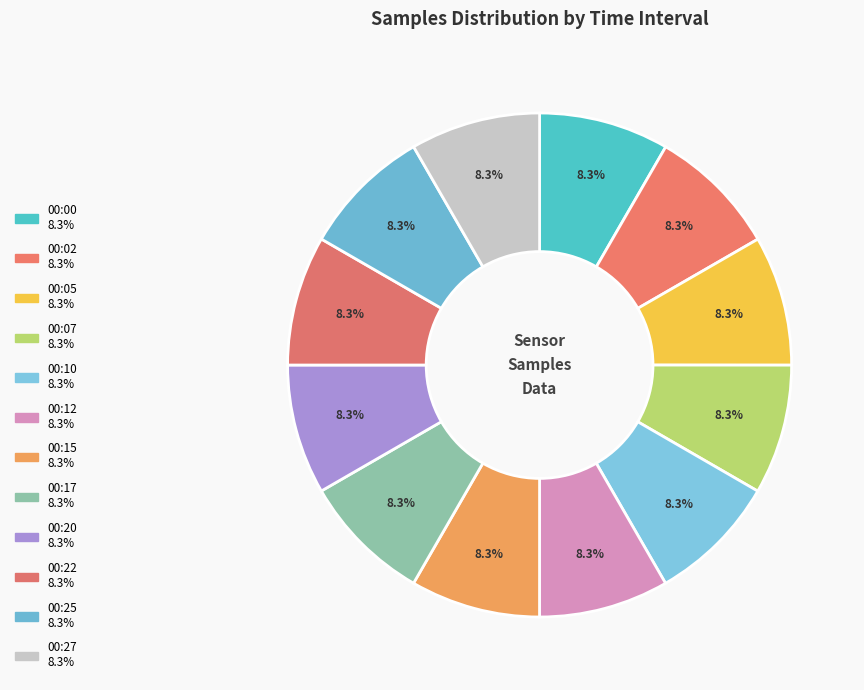

How many segments does this pie chart have?

12